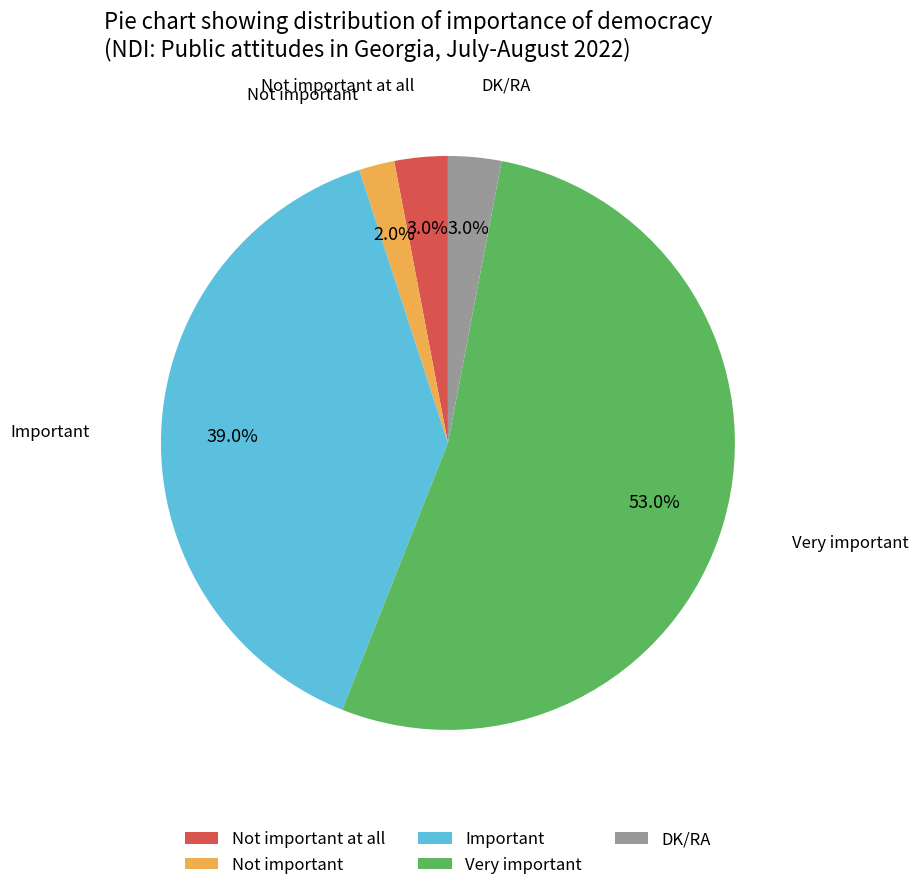

Does Important account for over 50% of the chart?

No